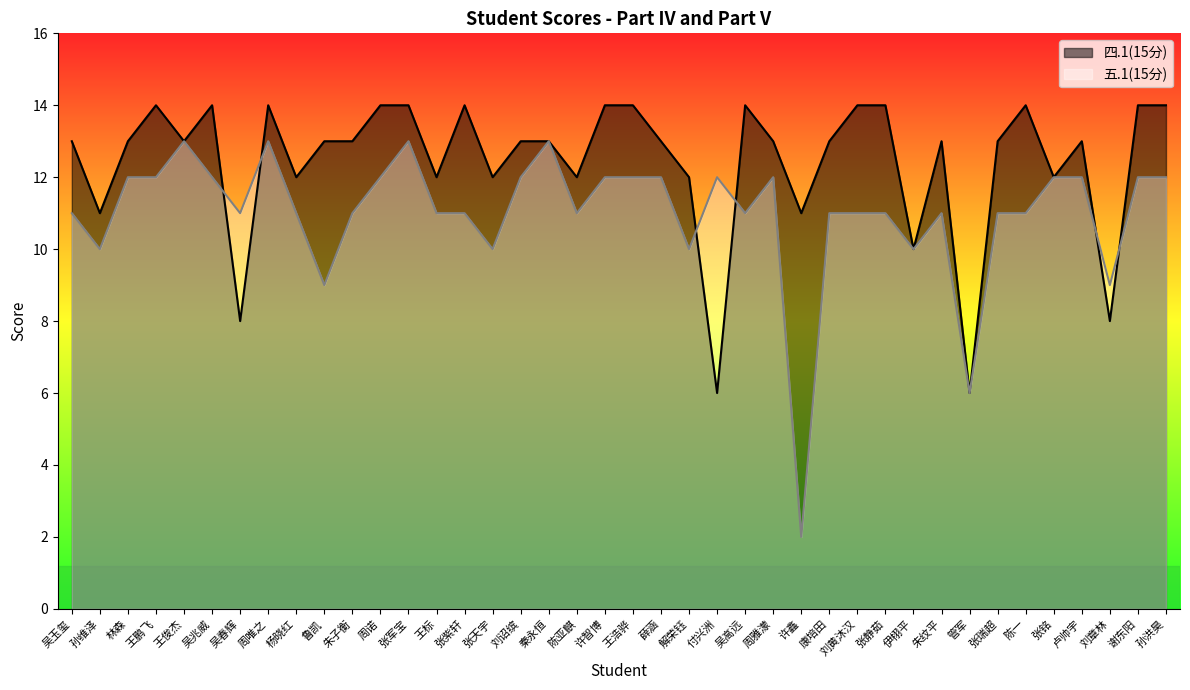

How many times do 四.1(15分) and 五.1(15分) cross each other?

6